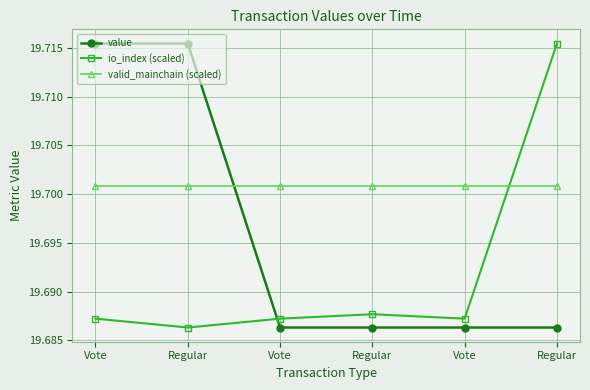

Reading right to left, transcribe all the data shown in this chart.

value: 19.7	19.7	19.7	19.7	19.7	19.7
io_index (scaled): 19.7	19.7	19.7	19.7	19.7	19.7
valid_mainchain (scaled): 19.7	19.7	19.7	19.7	19.7	19.7